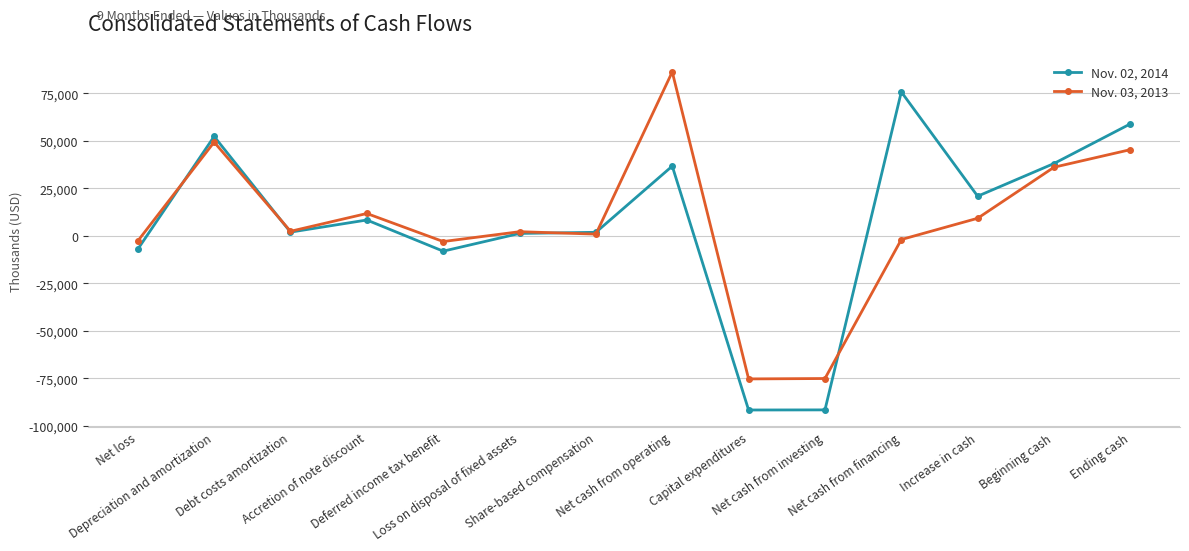

What is the lowest value of the Nov. 02, 2014 series?

-91670